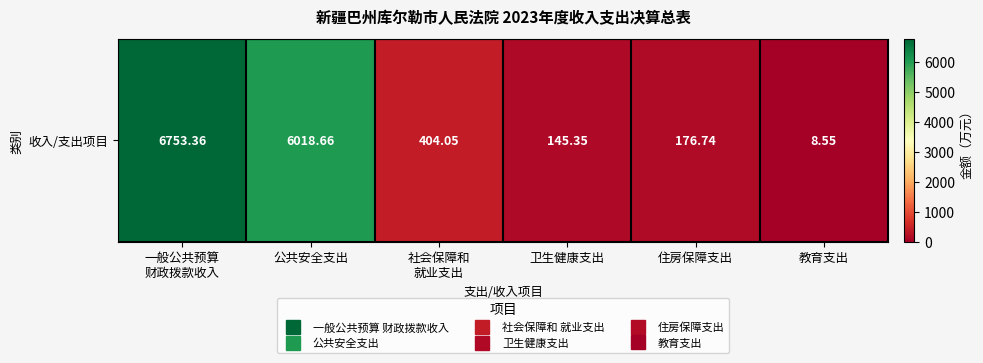

The value at 教育支出 is 8.6. True or false?

True